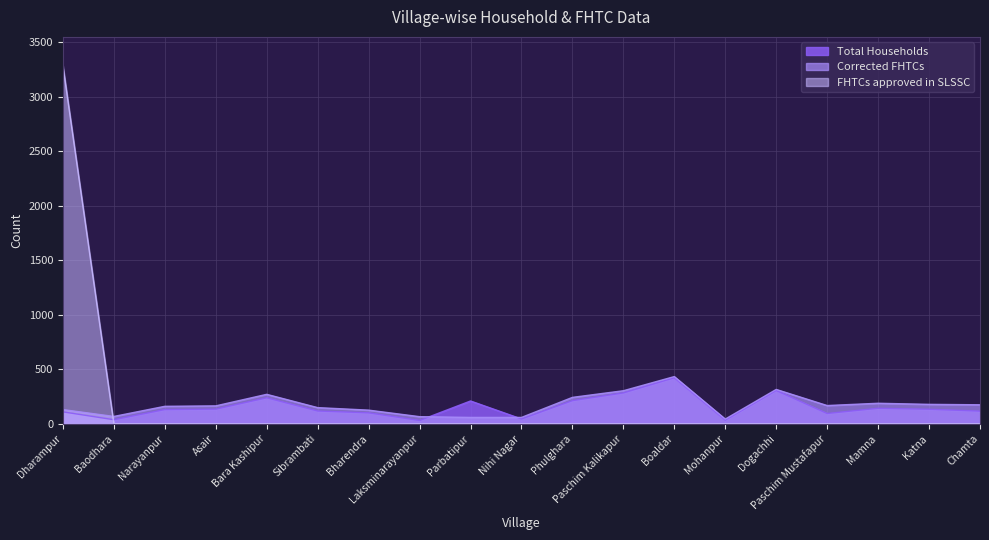

At which category is the sum across all series the highest?

Dharampur